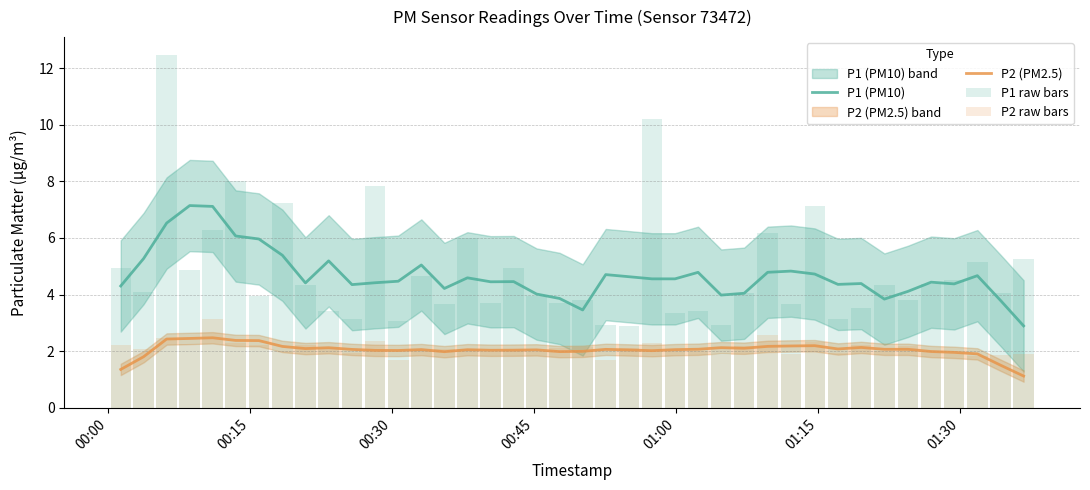

What is the lowest value of the P2 (PM2.5) series?

1.1